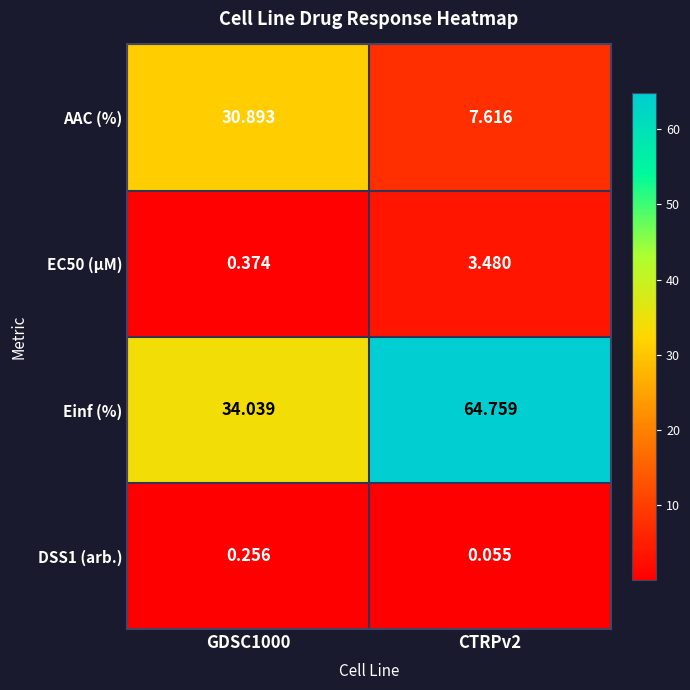

How many distinct data groups are displayed?

4